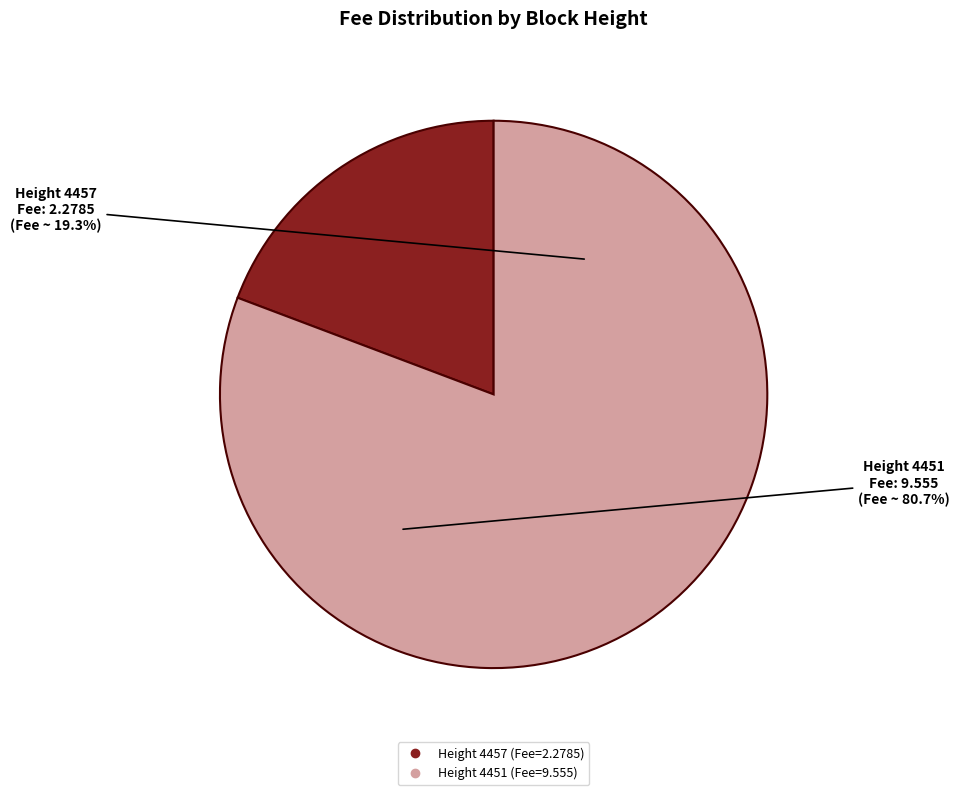

Between 4451 and 4457, which is larger?

4451